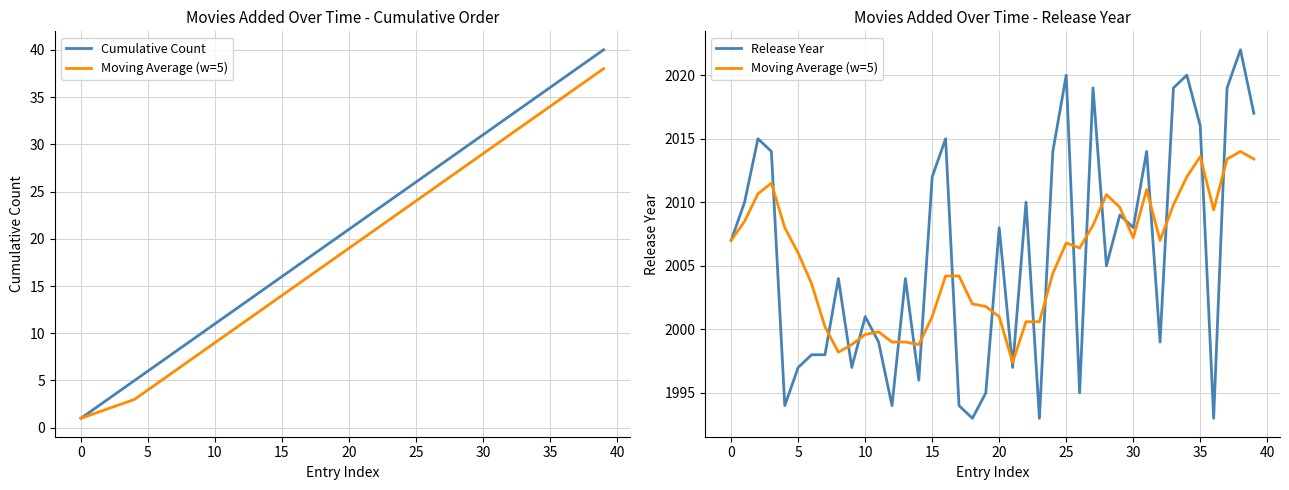

At which label does Moving Average (w=5) reach its peak?

38